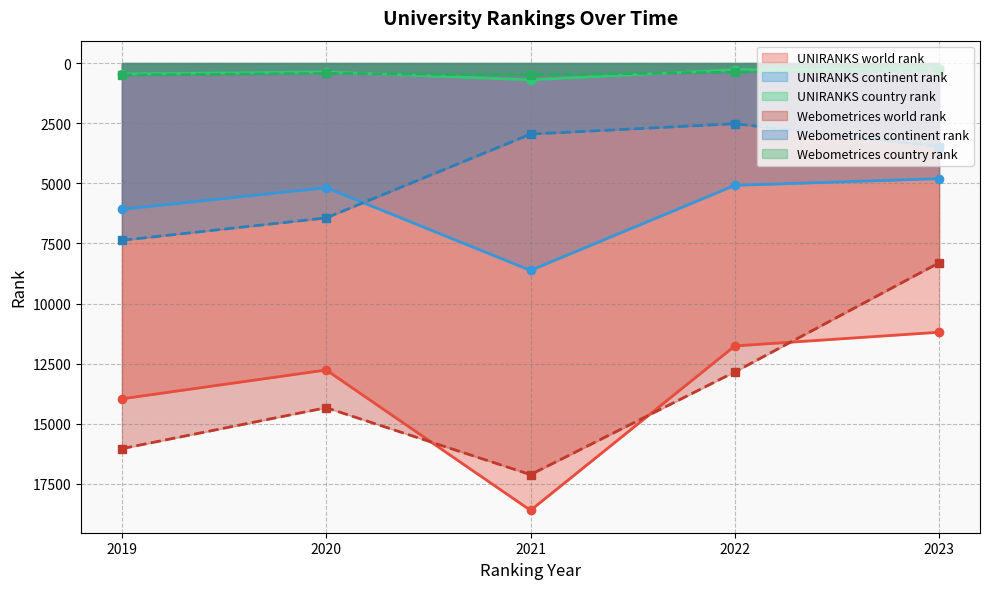

At how many categories does at least one series exceed 9543?

5